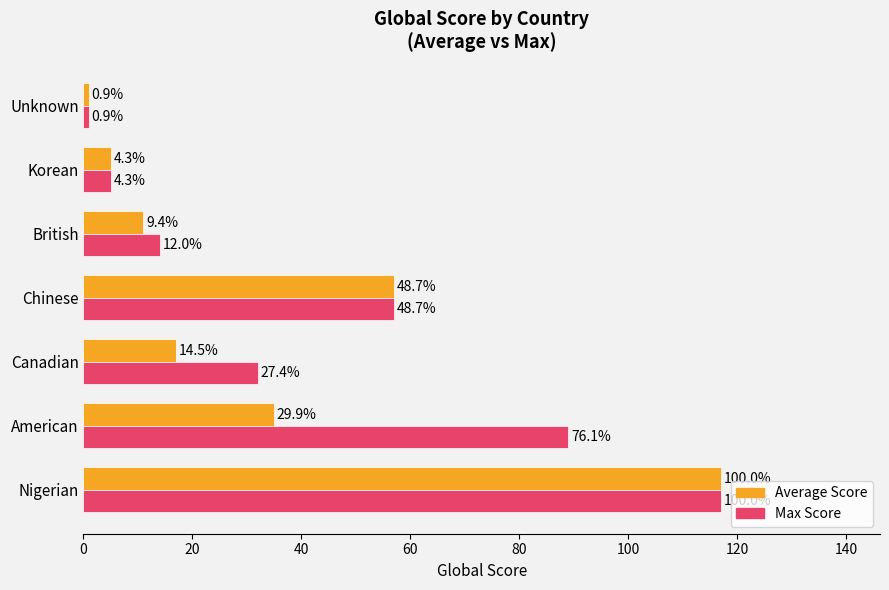

What are all the series names shown in the legend?

Average Score, Max Score